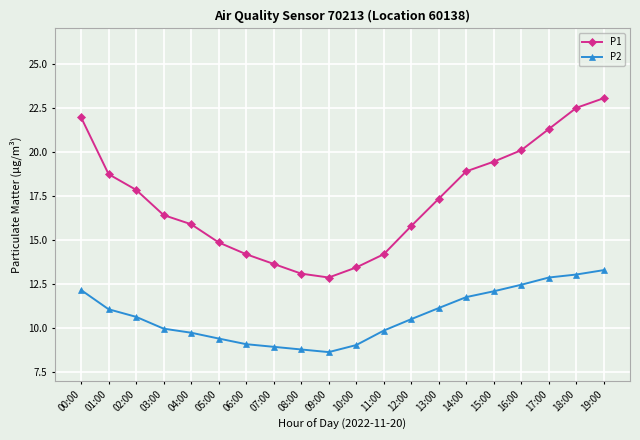

Which series has the largest range (max minus min)?

P1